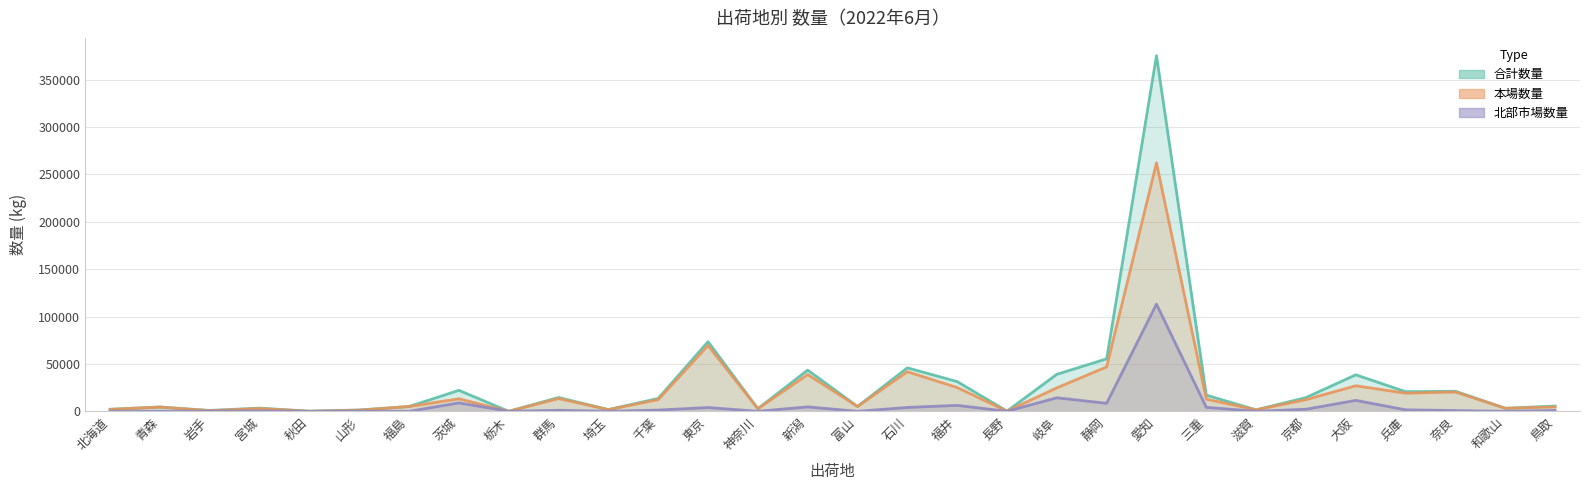

At how many categories does at least one series exceed 325675?

1